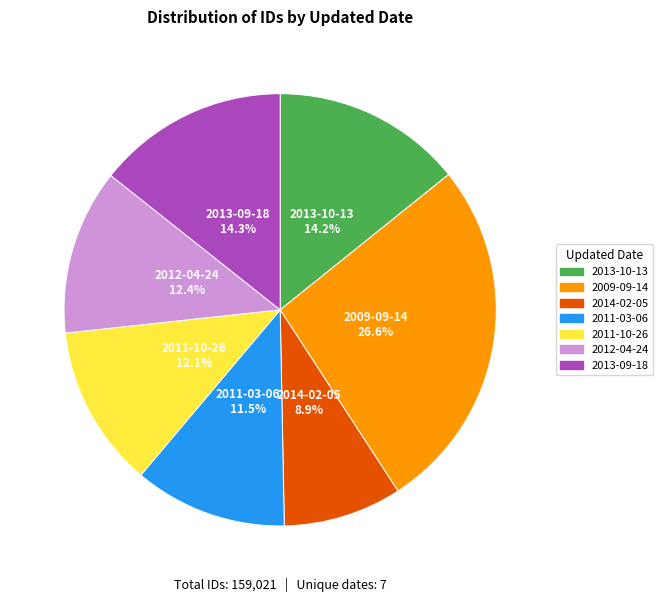

Is there any slice that represents more than half of the pie?

No